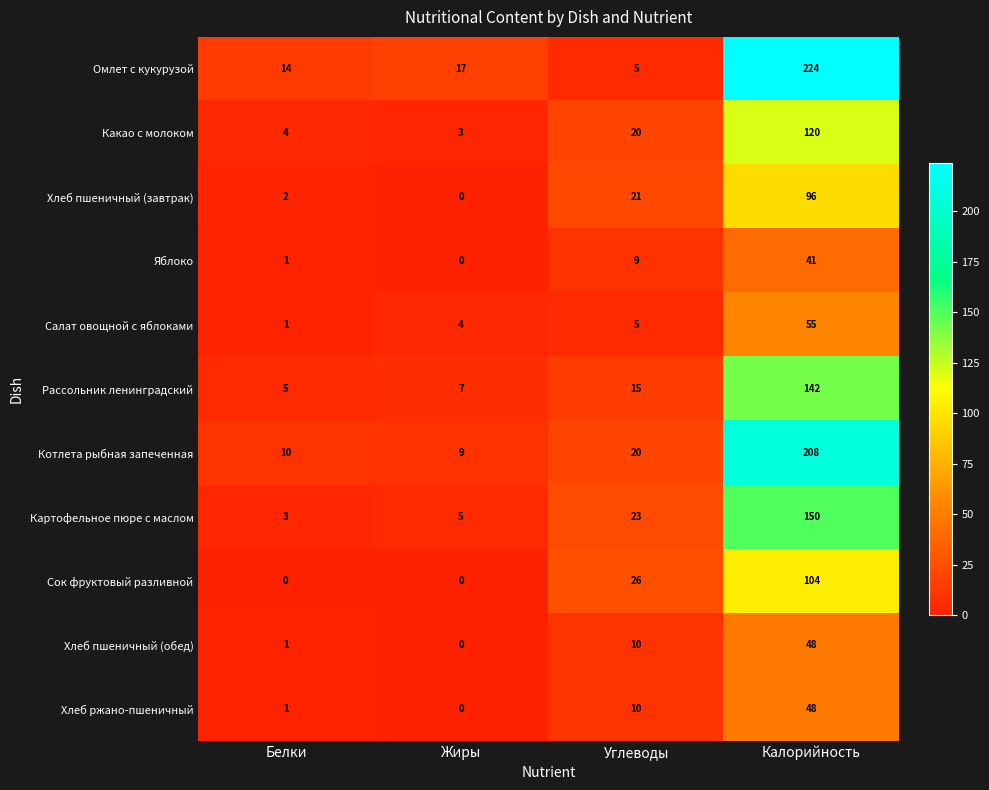

Where is Хлеб ржано-пшеничный nearest to the value 24?

Углеводы